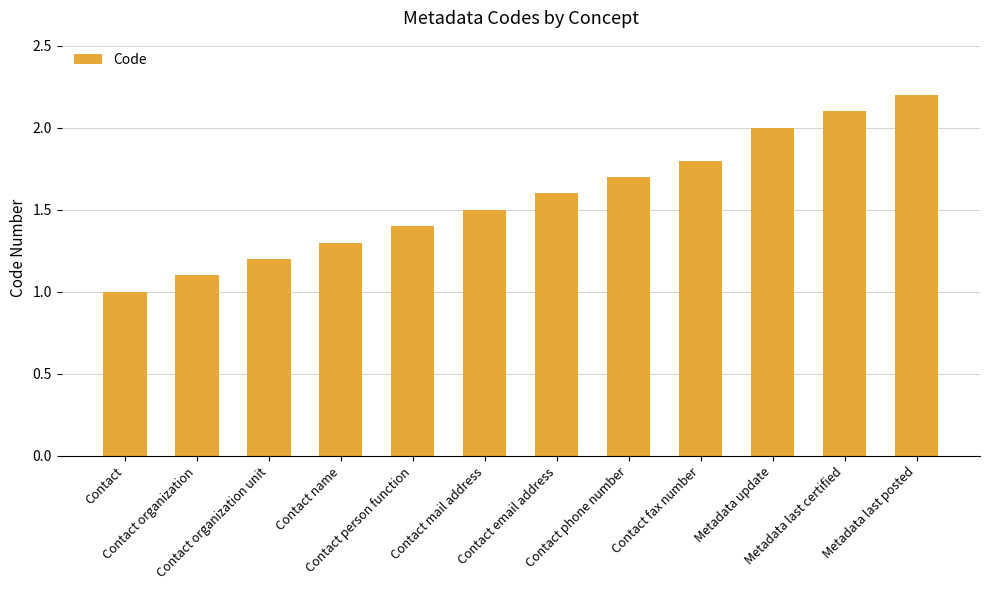

What is the difference between the second highest and minimum values?

1.1